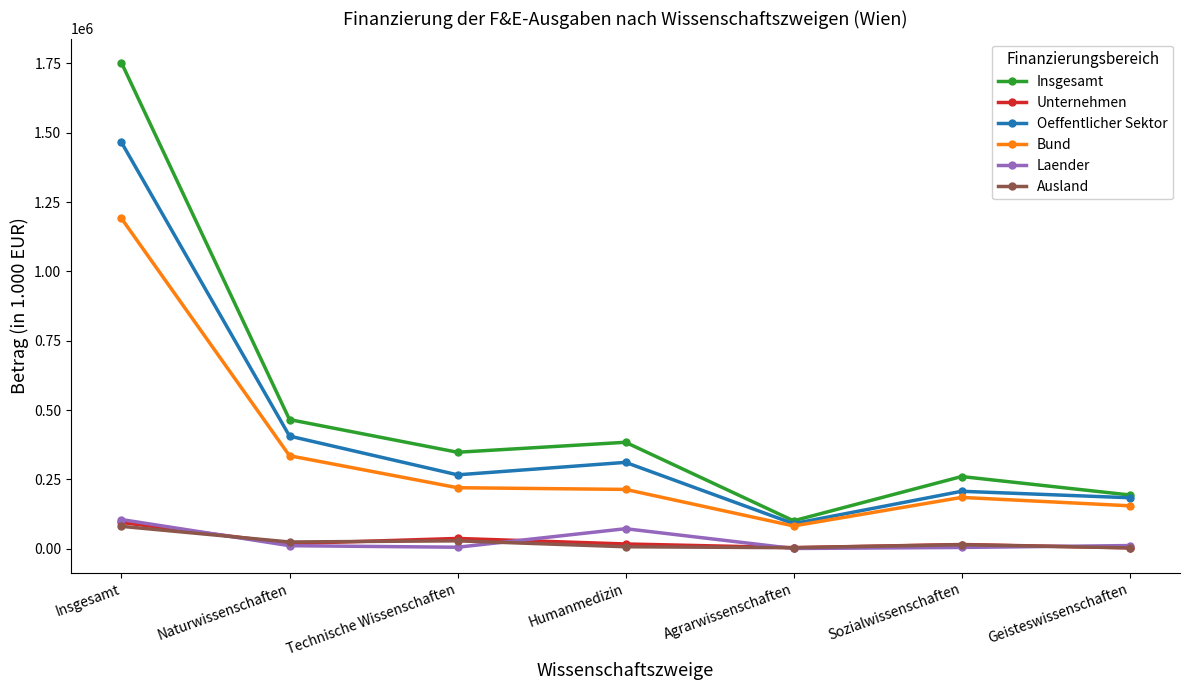

Where does the Laender series first go above 10911?

Insgesamt